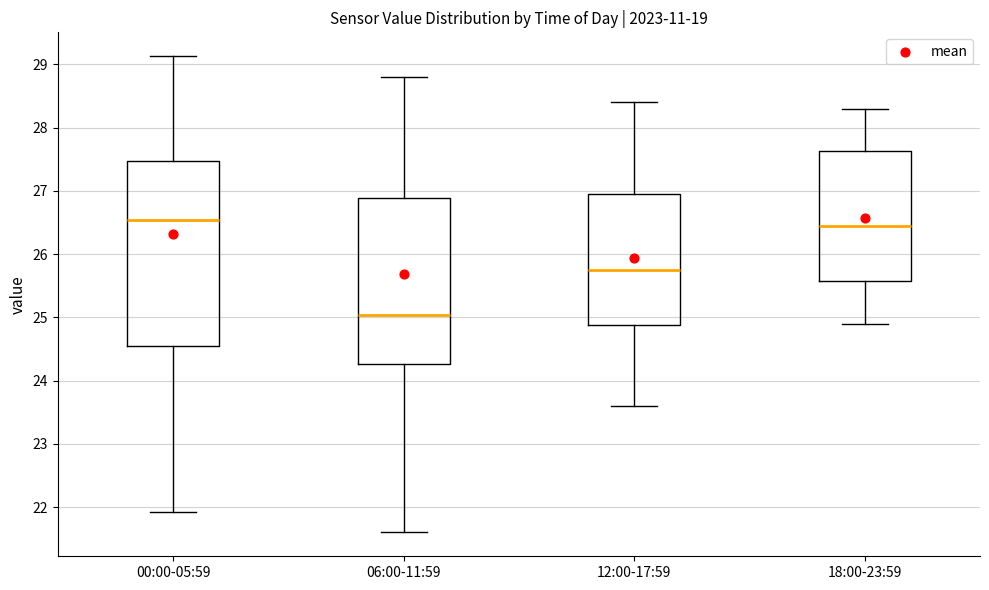

Comparing the boxes themselves (not the whiskers), which one is the tallest?

00:00-05:59